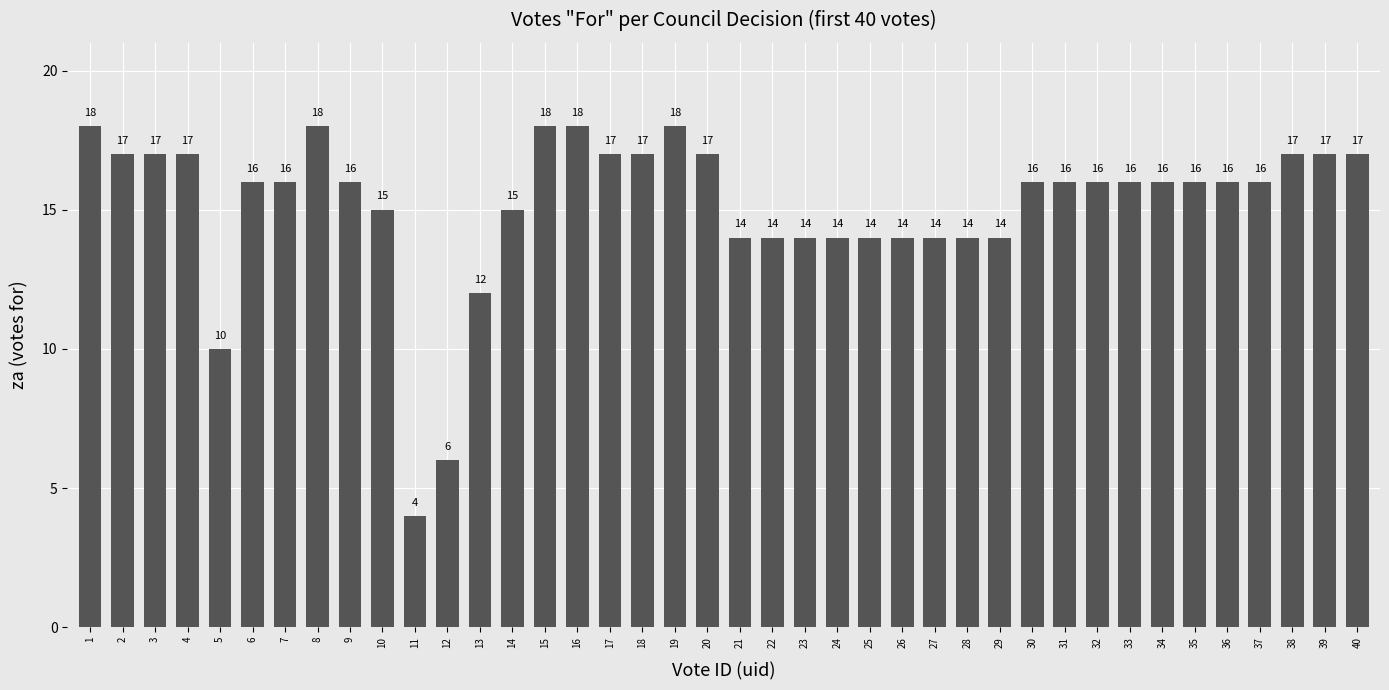

At which category does the chart reach its minimum across all series?

11